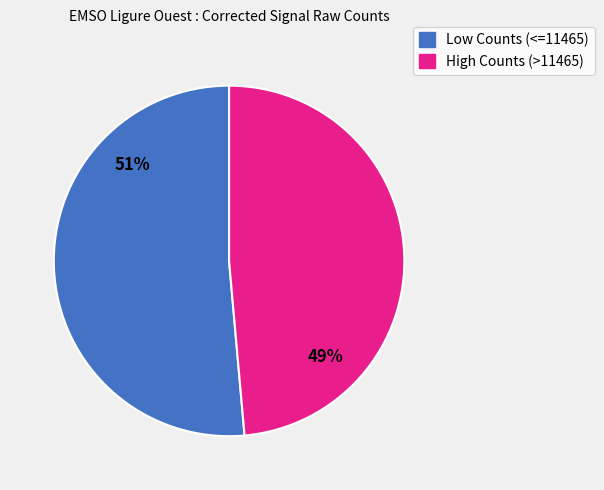

To the nearest percent, what is the average slice percentage?

50%